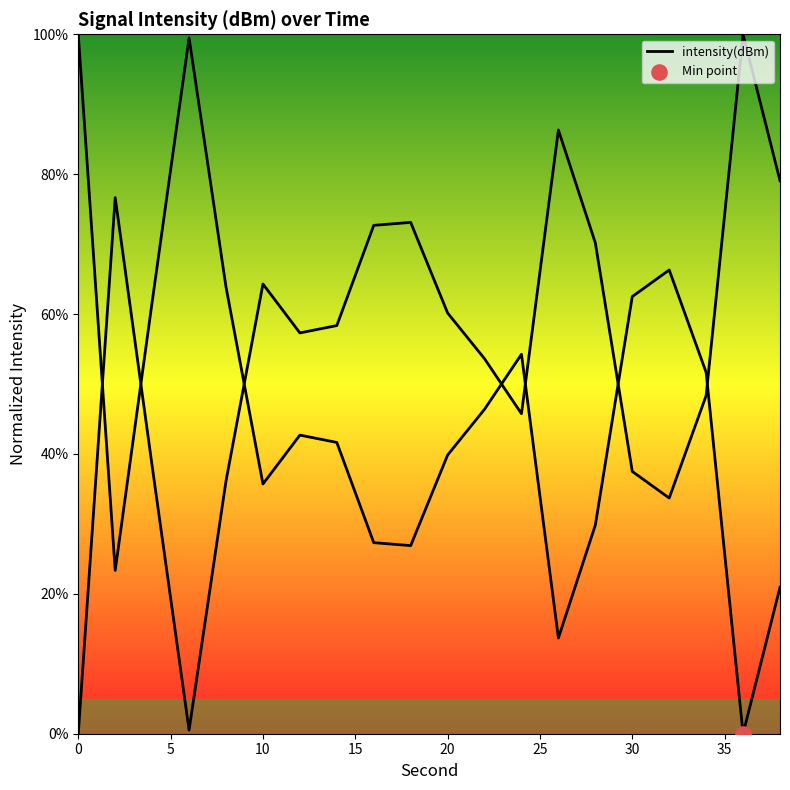

What is the change in value from 2 to 32?

+43.0